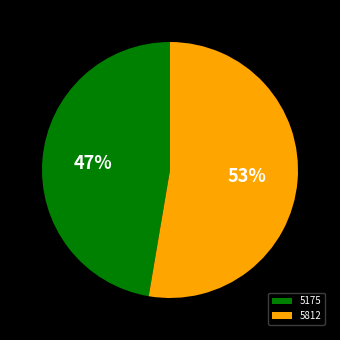

To the nearest percent, what portion does 5812 represent?

53%